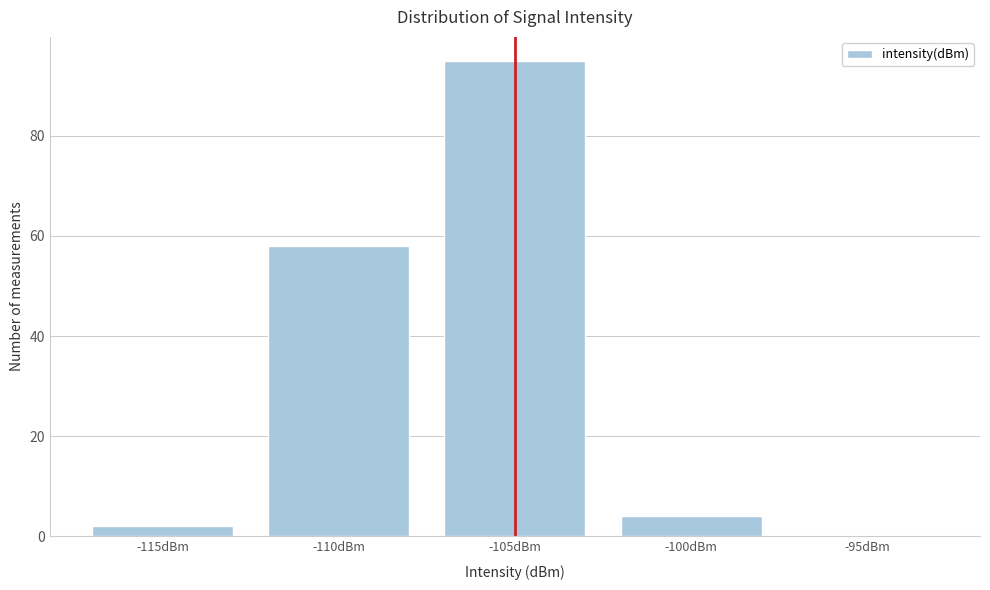

Reading left to right, extract all data points from this chart.

-115dBm=2	-110dBm=58	-105dBm=95	-100dBm=4	-95dBm=0